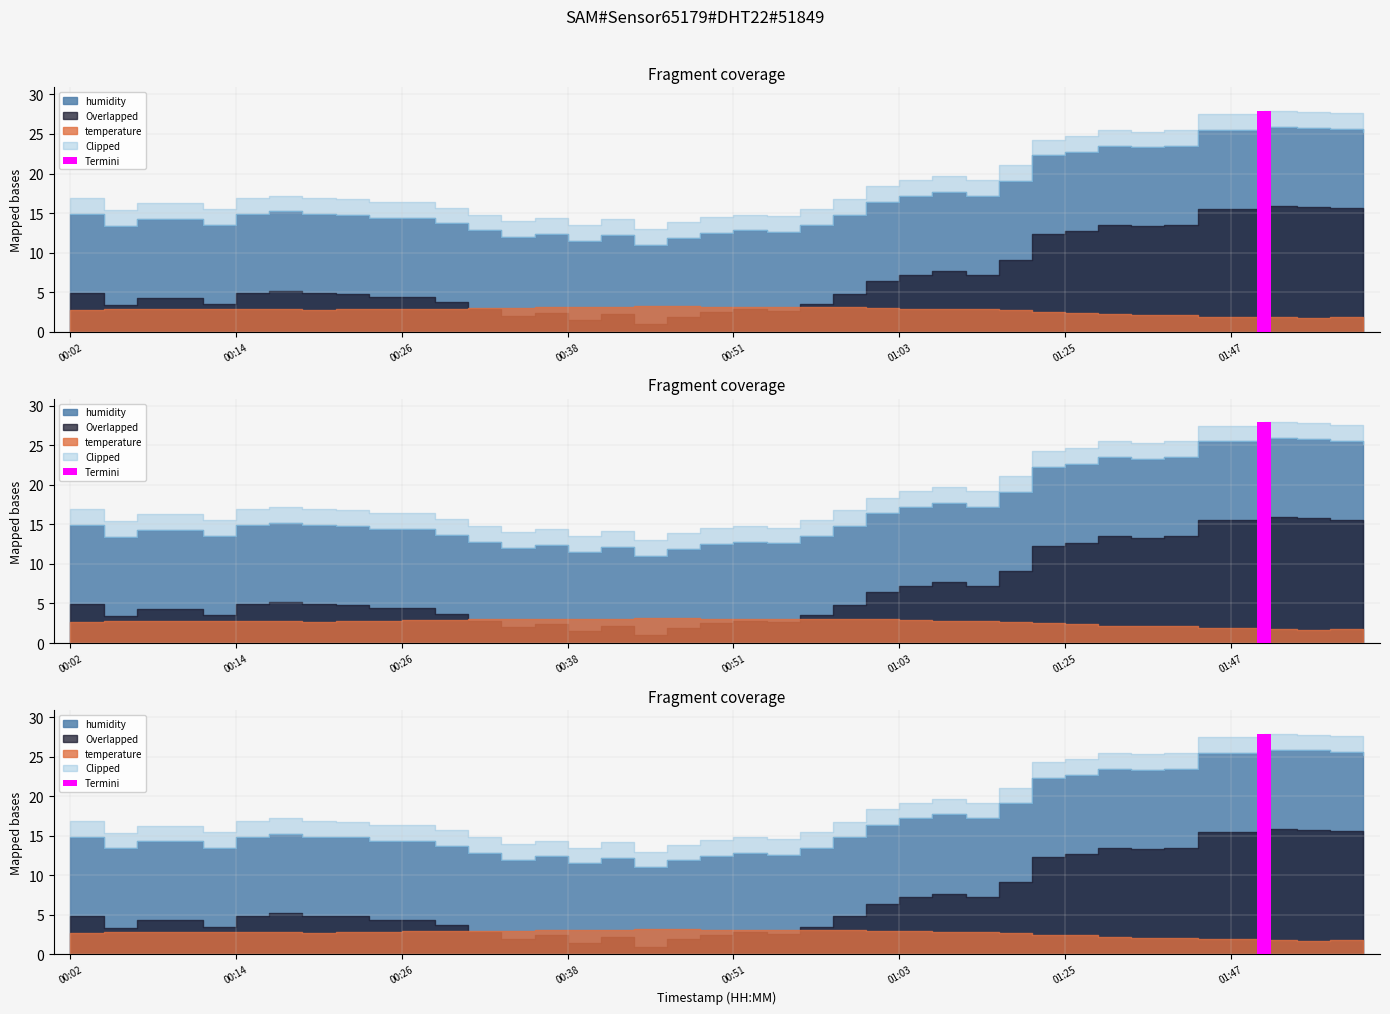

What is the label of the 25th bar from the right?

00:38